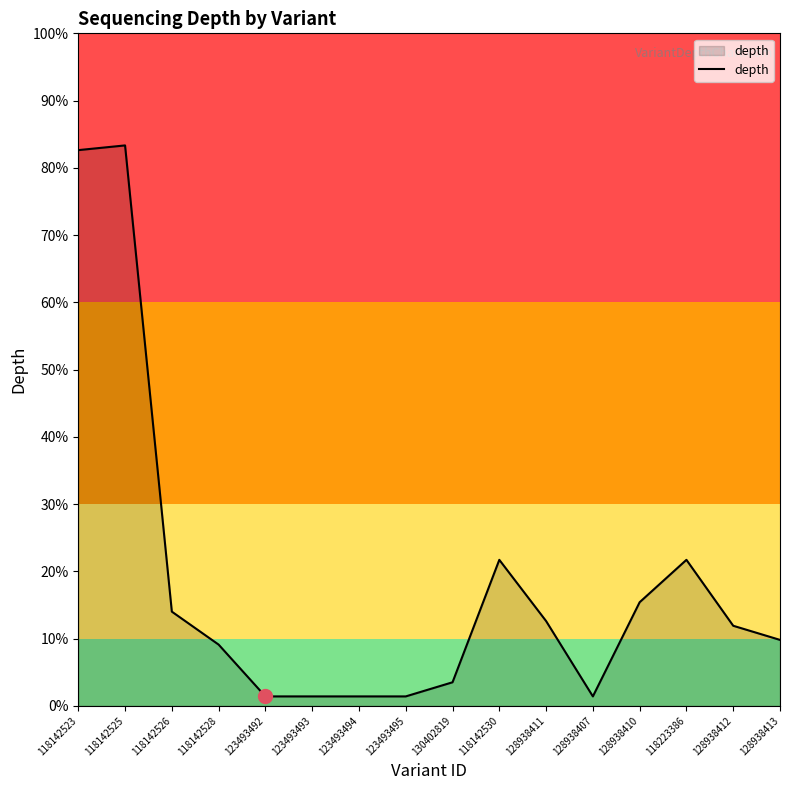

List the labels in order of value, largest first.

118142525, 118142523, 118142530, 118223386, 128938410, 118142526, 128938411, 128938412, 128938413, 118142528, 130402819, 123493492, 123493493, 123493494, 123493495, 128938407